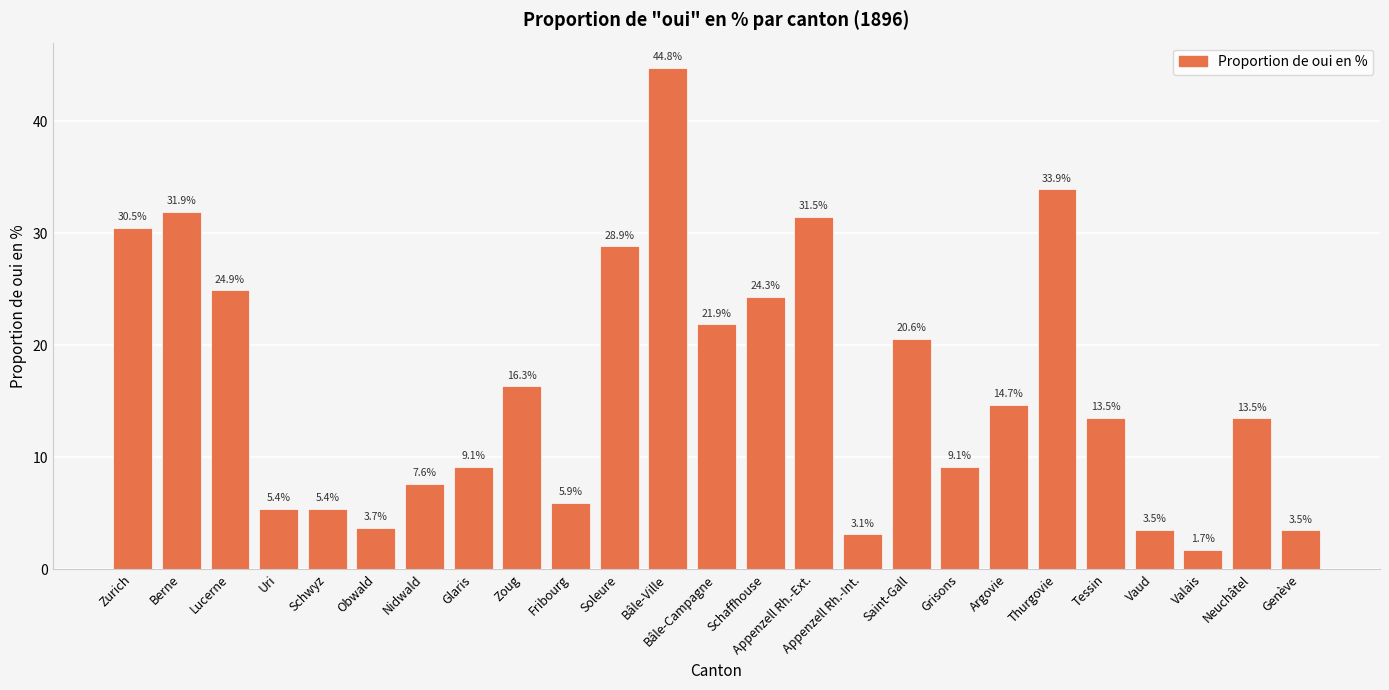

What is the label of the 10th bar from the left?

Fribourg